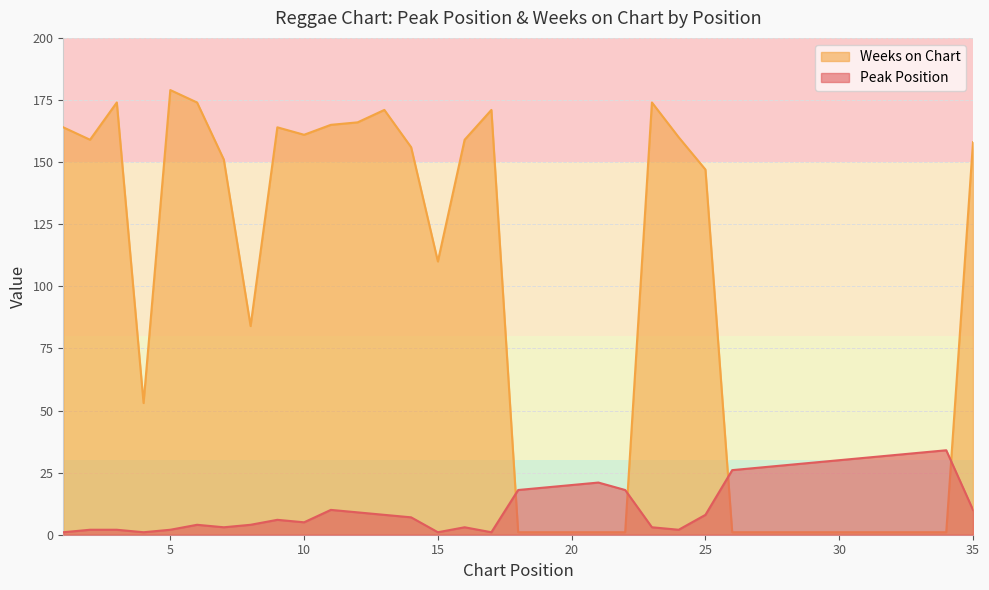

Which series has the widest spread of values?

Weeks on Chart